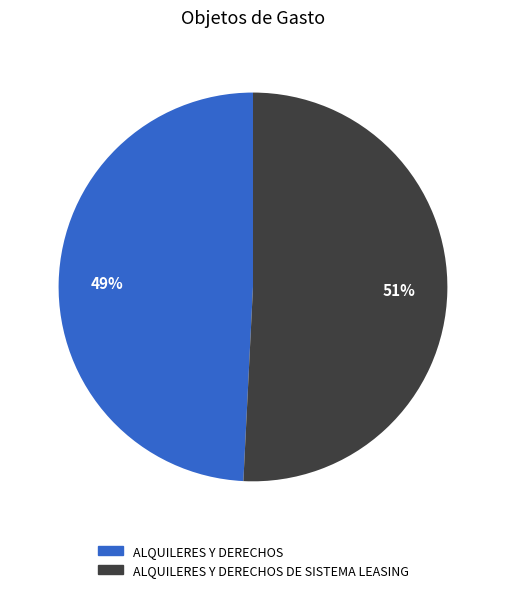

To the nearest percent, what is the difference between the largest and smallest slice percentages?

2%